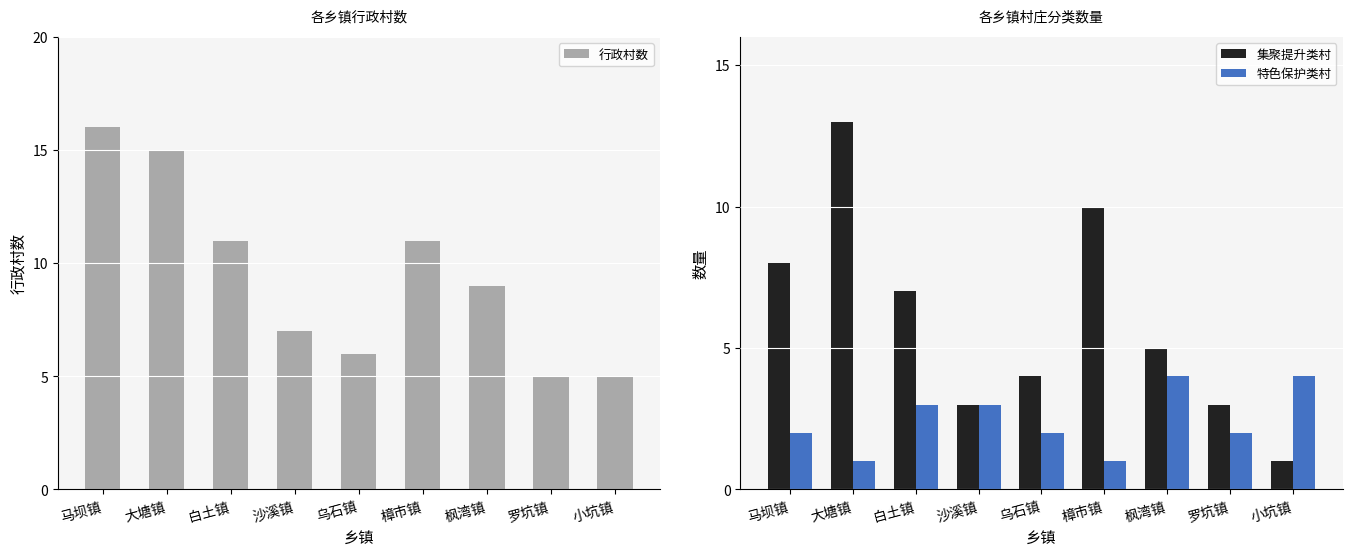

What is the spread (max minus min) of values at 沙溪镇?

4